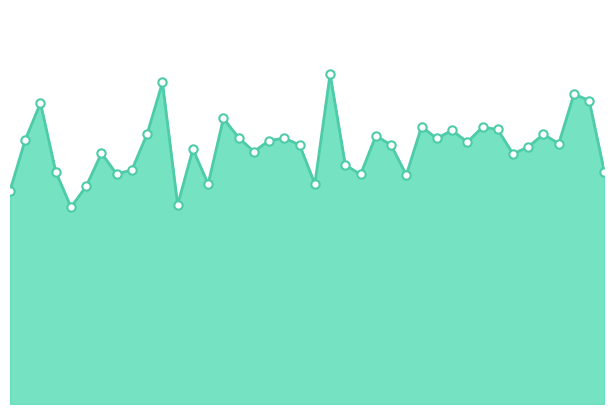

What is the minimum value shown in the chart?

12.5